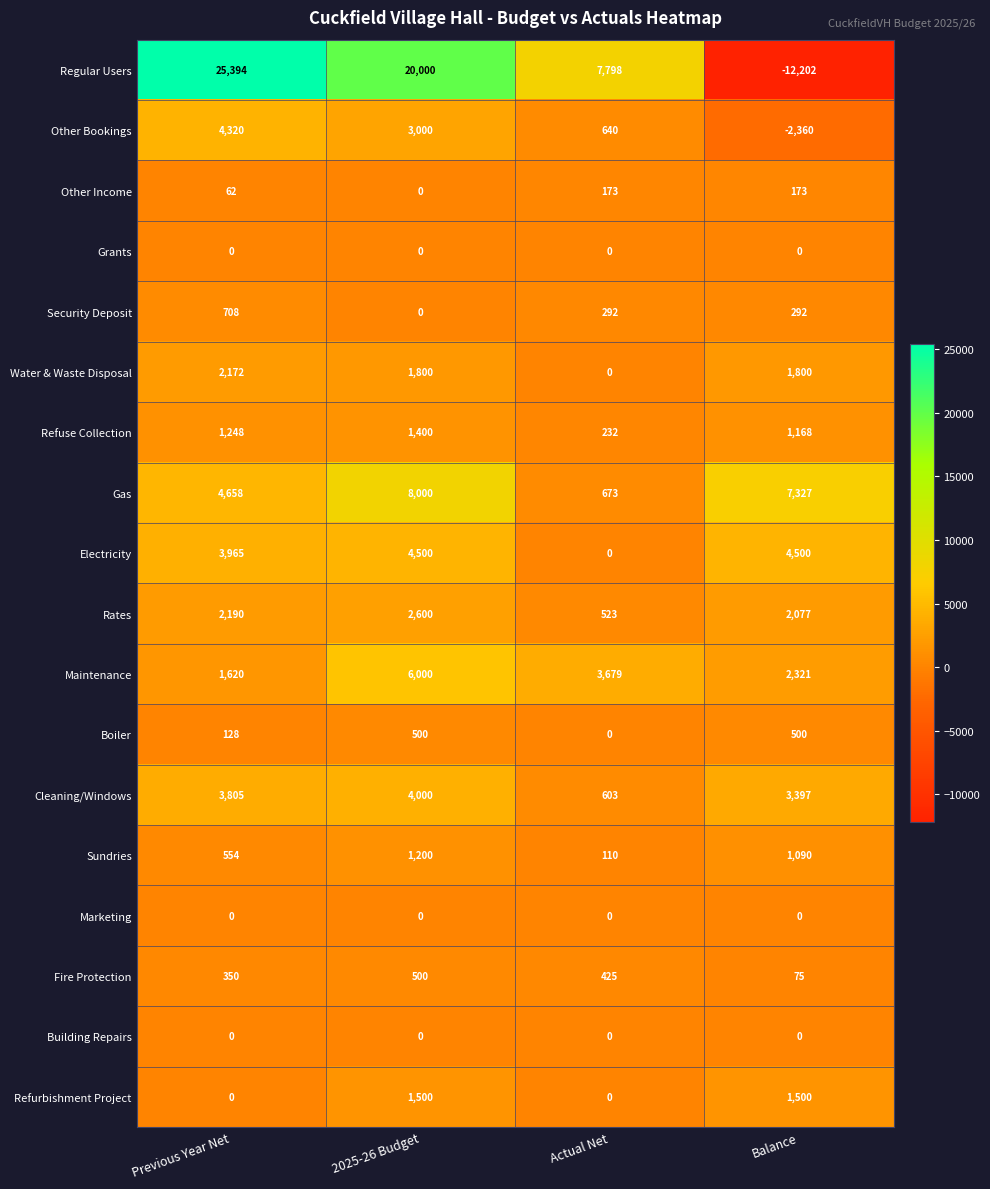

Between Previous Year Net and 2025-26 Budget, which series saw the biggest shift?

Regular Users